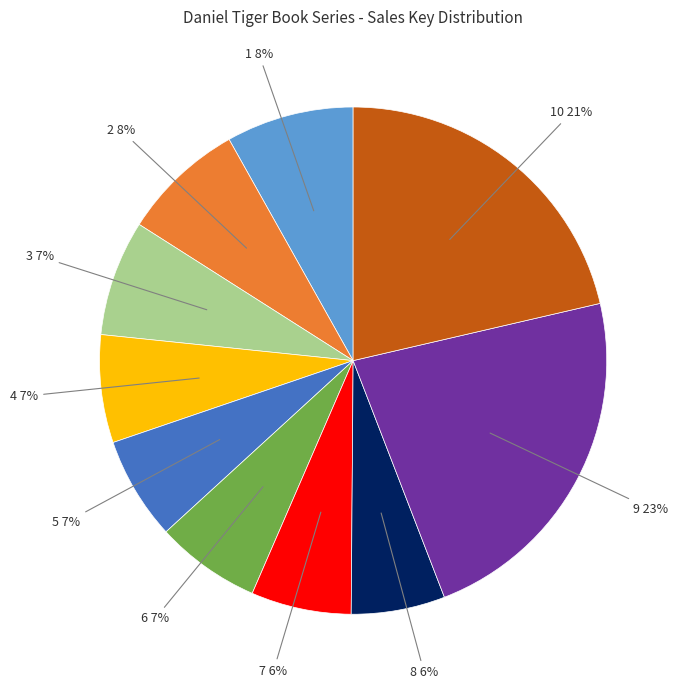

Is there any slice that represents more than half of the pie?

No